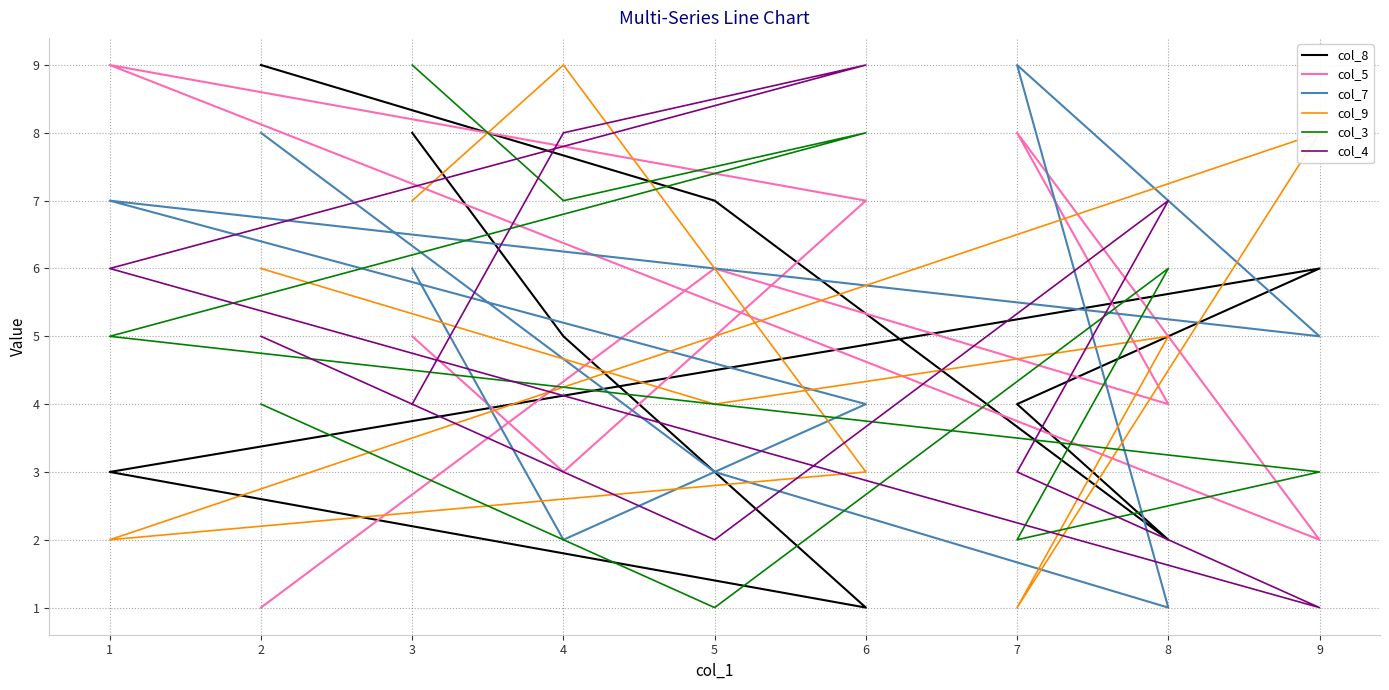

True or false: col_8 has more than 0 interior local peaks.

True